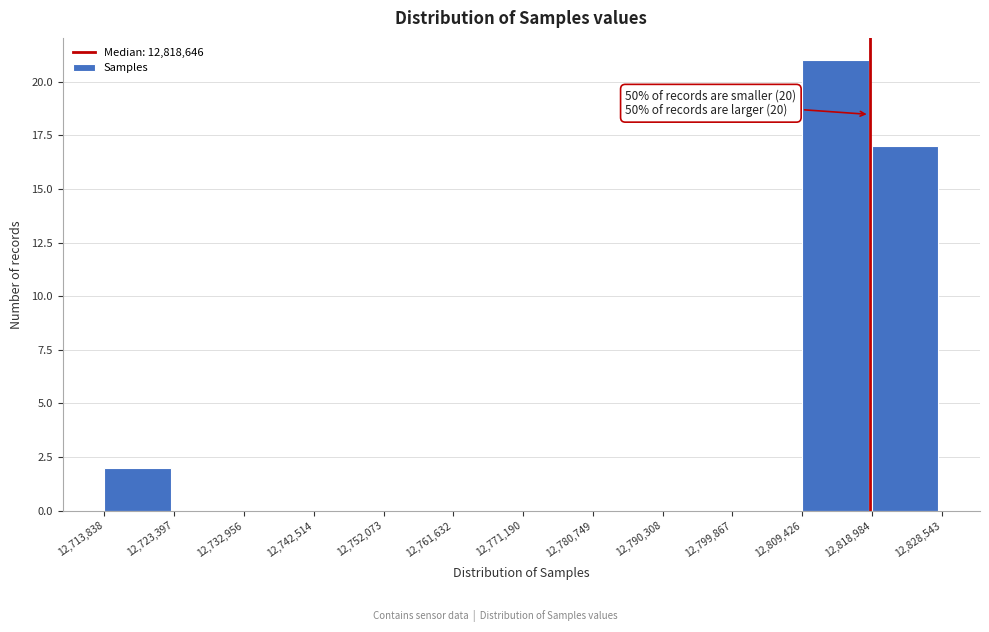

Over which range of the x-axis is the bar tallest?

12,809,426 to 12,818,984